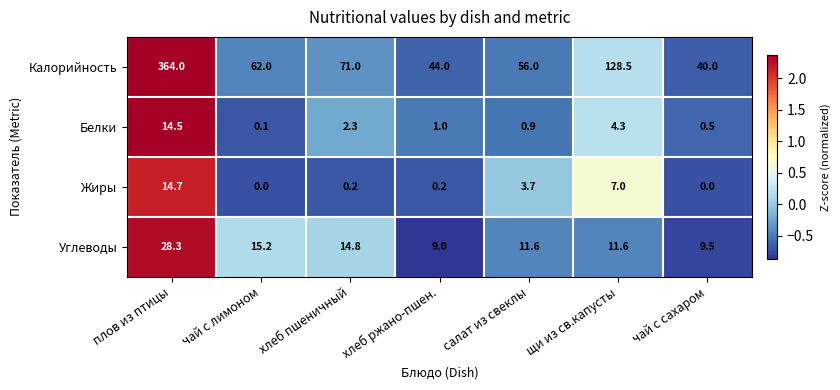

At how many categories does at least one series exceed 1?

7